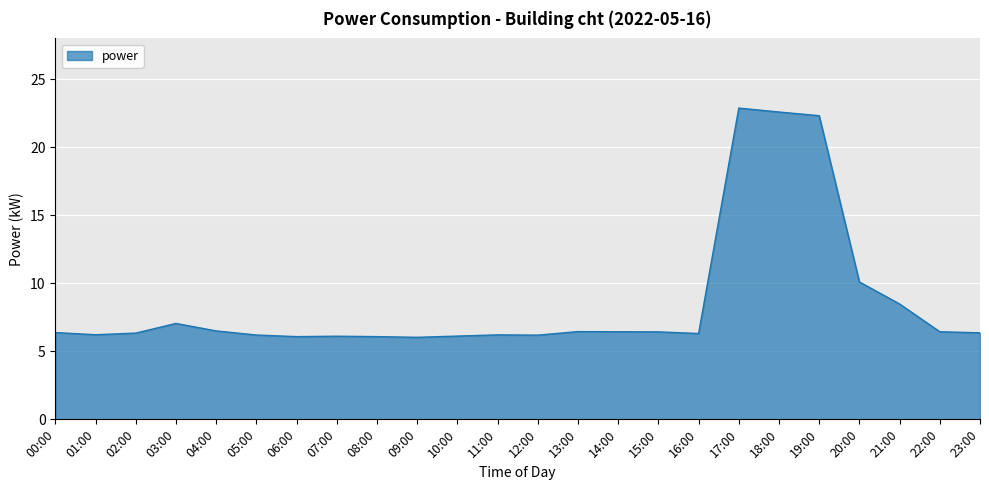

True or false: there are more than 0 points higher than both neighbors.

True